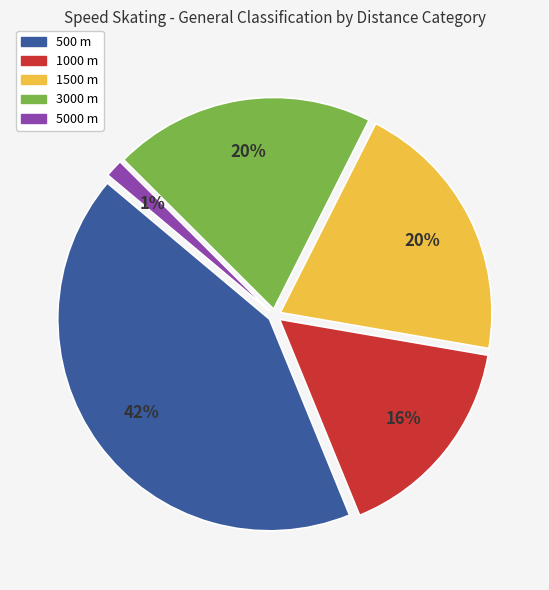

To the nearest percent, what is the combined percentage of 3000 m and 1500 m?

40%